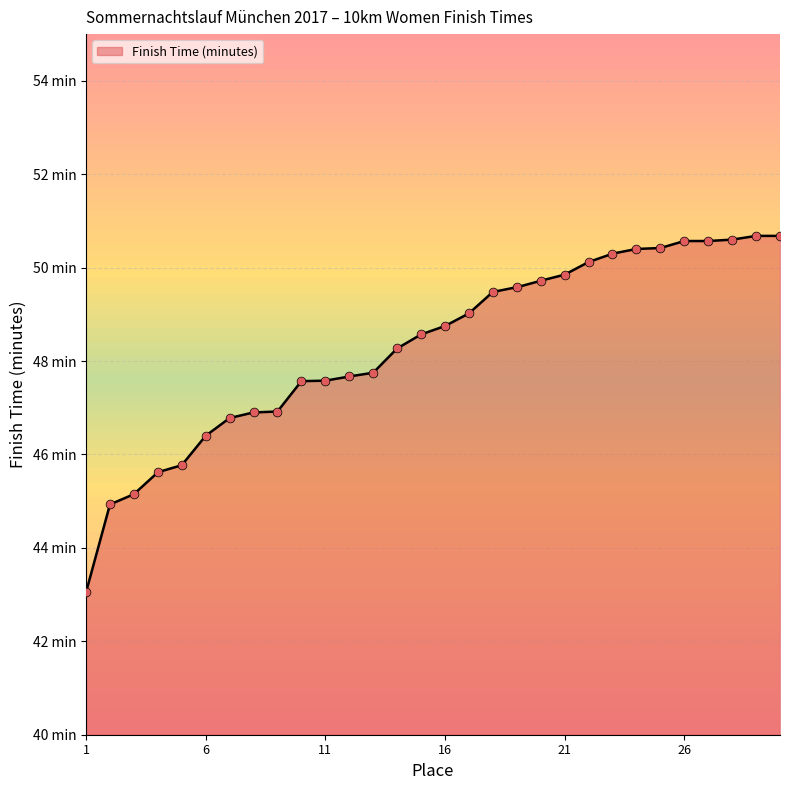

Approximately how many times larger is the value at 29 compared to 5?

1.1